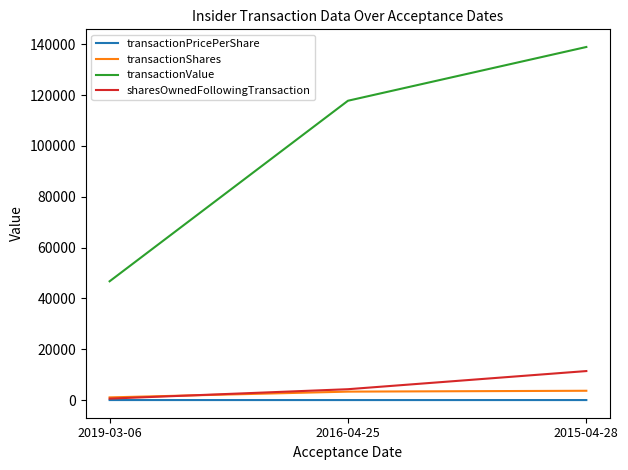

Rank the categories by transactionValue value from highest to lowest.

2015-04-28, 2016-04-25, 2019-03-06